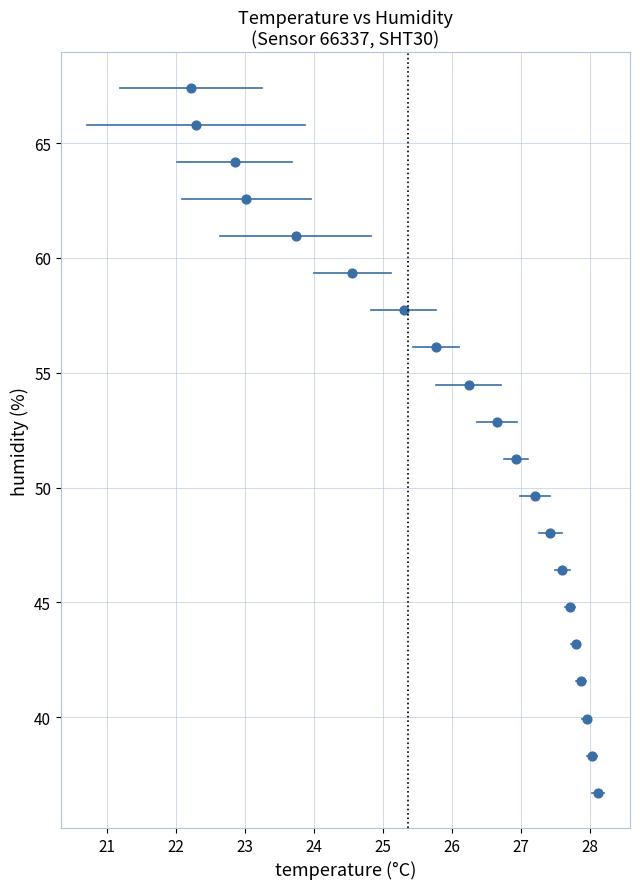

What is the range of Y values (max minus min)?

30.7